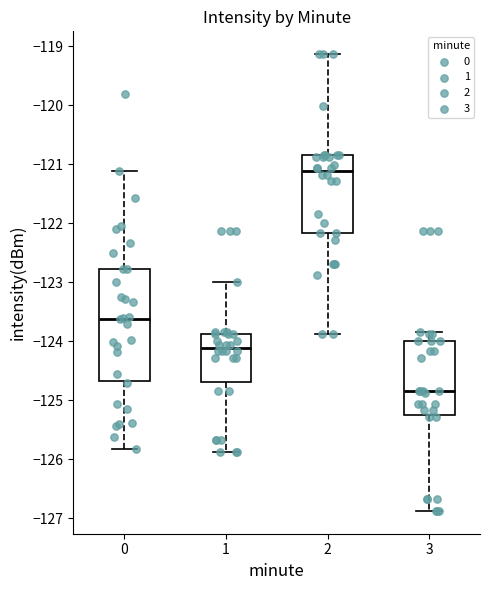

Reading left to right, transcribe this box plot: for each box, give where its median line is, the range the box spans, and where its two whiskers end, as read against the y-axis. The values are not printed on the chart, so give them approximately, as read against the axis.

0: median -123.6, box -124.7 to -122.8, whiskers -125.8 to -121.1
1: median -124.1, box -124.7 to -123.9, whiskers -125.9 to -123.0
2: median -121.1, box -122.2 to -120.8, whiskers -123.9 to -119.1
3: median -124.8, box -125.3 to -124.0, whiskers -126.9 to -123.8